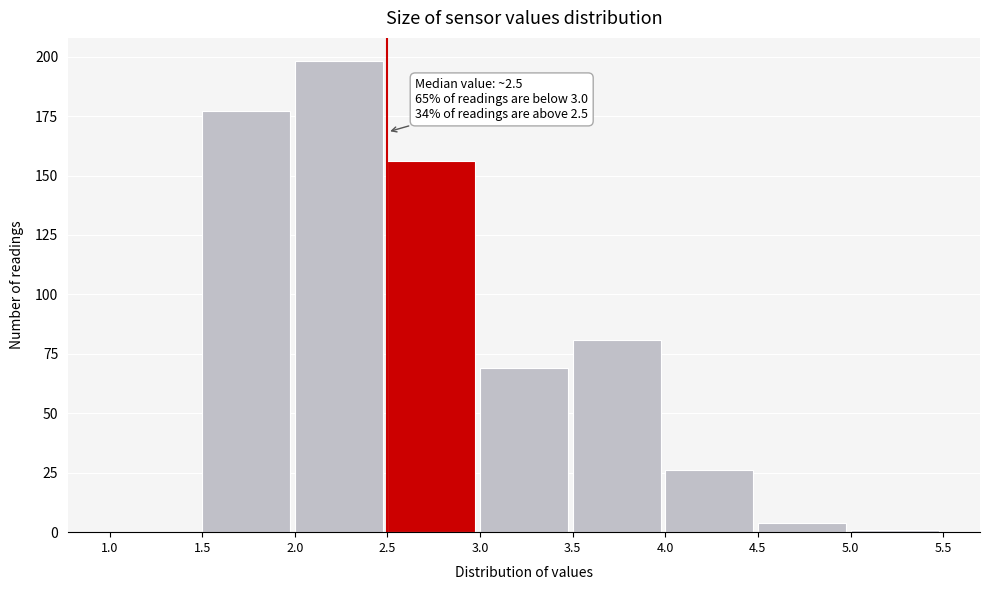

Over which range of the x-axis is the bar tallest?

2.0 to 2.5